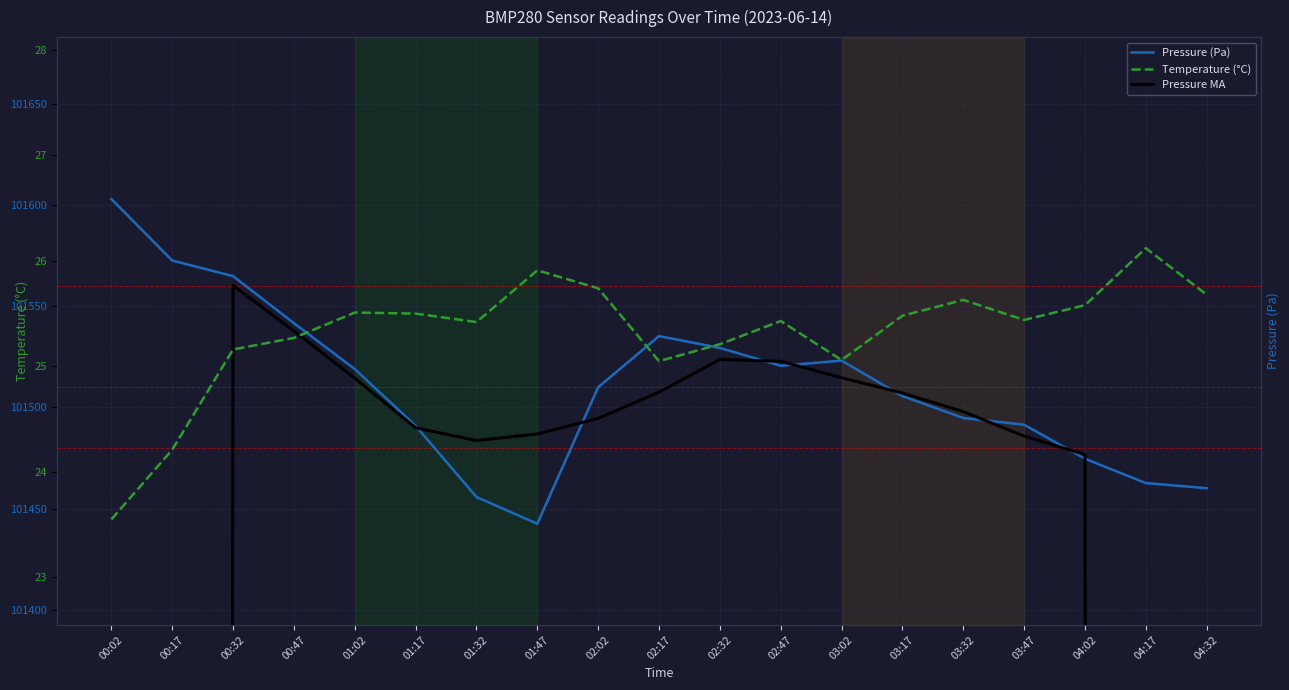

Which series changed the most between 00:32 and 02:47?

pressure